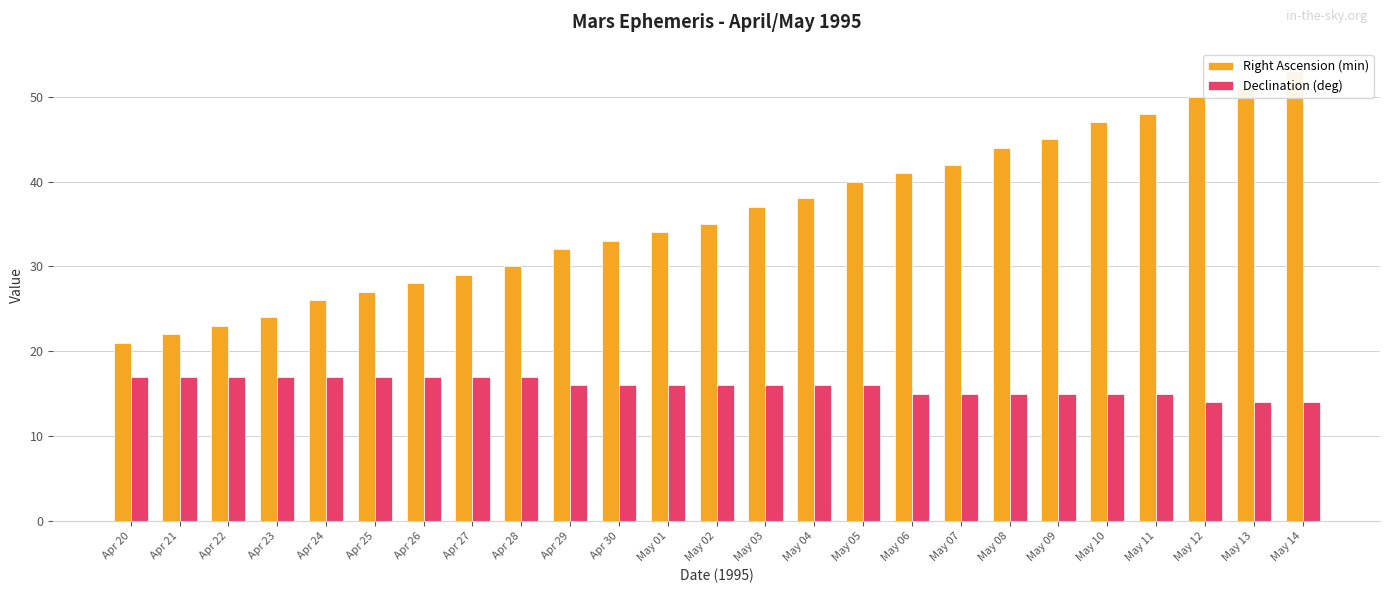

Which category has the lowest value in the Right Ascension (min) series?

Apr 20